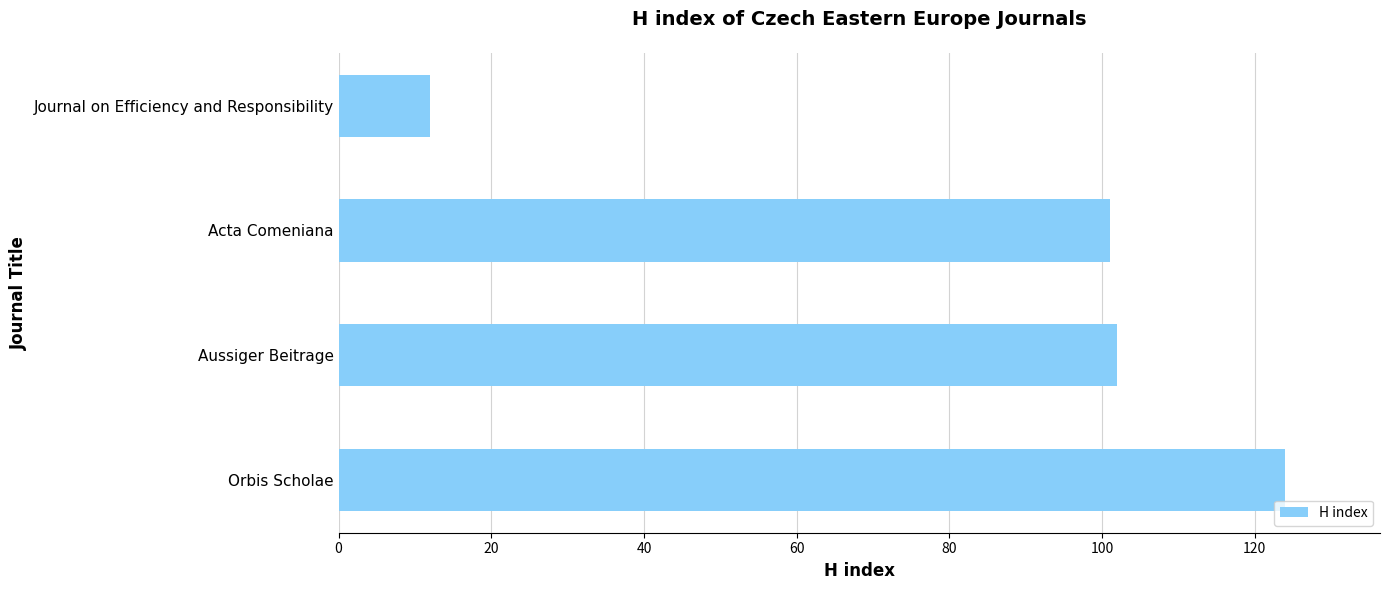

The value at Acta Comeniana is 71. True or false?

False